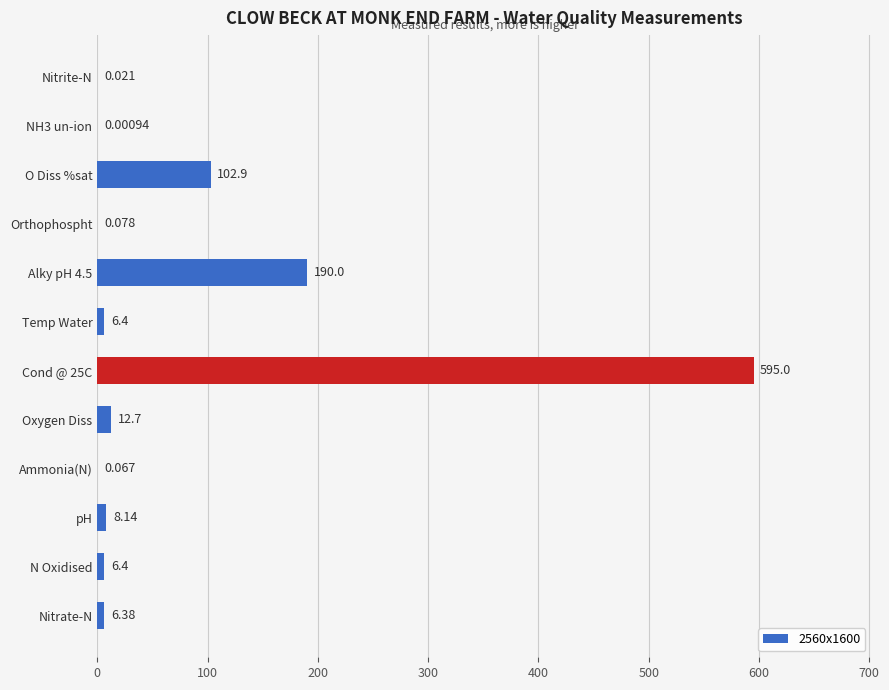

Between O Diss %sat and N Oxidised, which is larger?

O Diss %sat